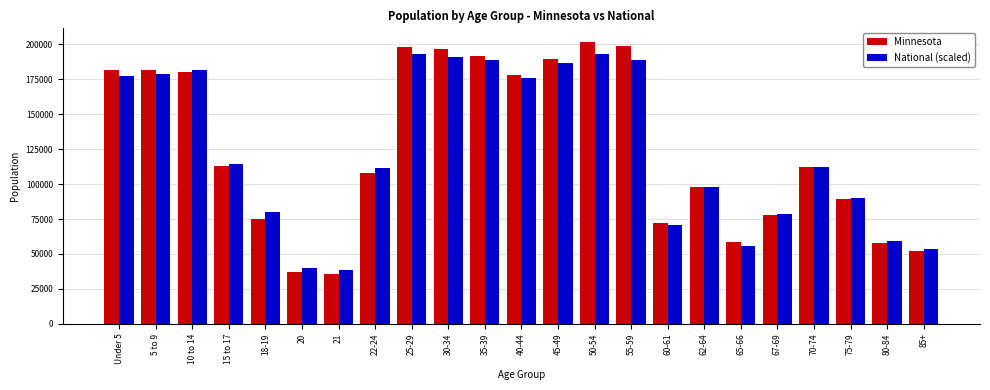

What is the spread (max minus min) of values at 85+?

1316.7